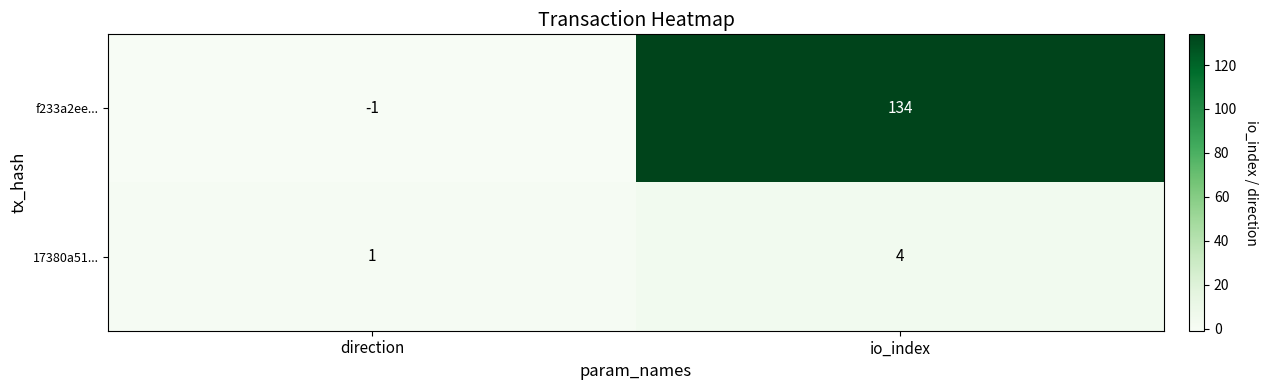

Which series has the largest total across all categories?

f233a2ee...